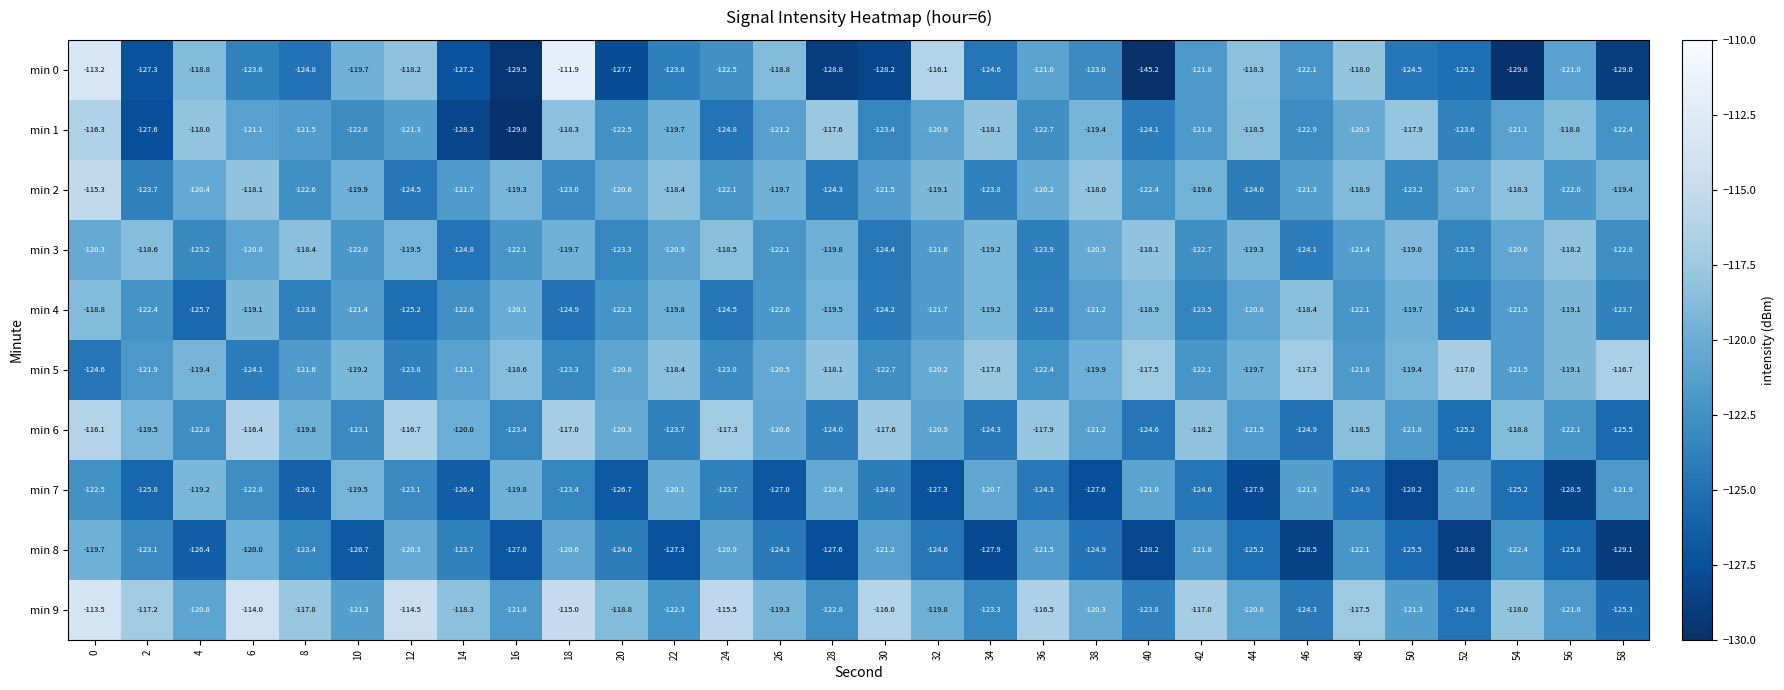

What is the minimum value shown in the chart?

-145.2